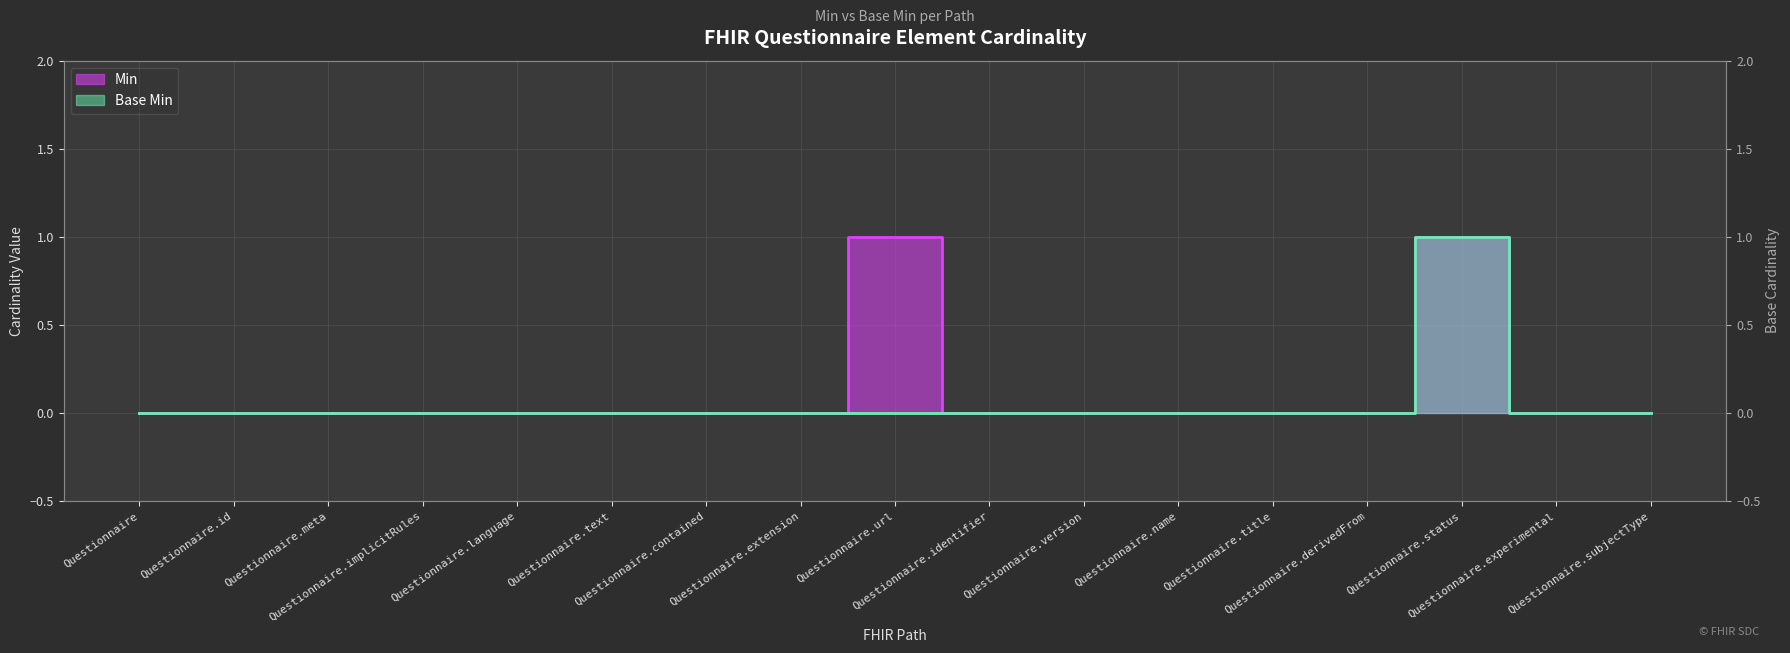

At which category does the chart reach its minimum across all series?

Questionnaire